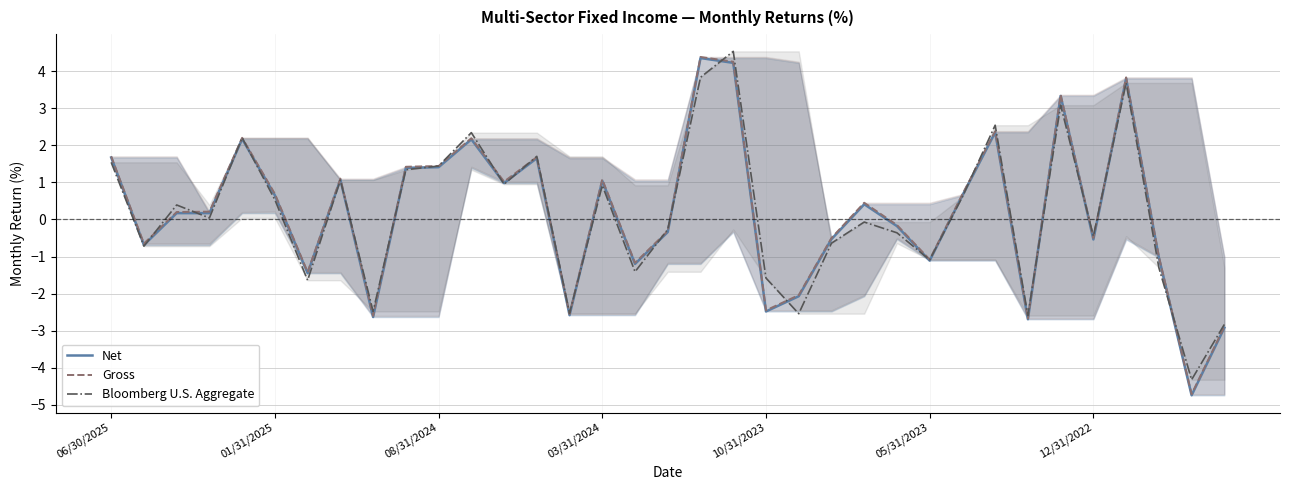

Reading right to left, what are all the values shown in this chart?

Net: -2.9	-4.7	-1.0	3.8	-0.5	3.3	-2.7	2.4	0.7	-1.1	-0.2	0.4	-0.5	-2.1	-2.5	4.2	4.3	-0.3	-1.2	1.0	-2.6	1.6	1.0	2.2	1.4	1.4	-2.6	1.1	-1.4	0.7	2.2	0.2	0.2	-0.7	1.7
Gross: -2.9	-4.7	-1.0	3.8	-0.5	3.4	-2.7	2.4	0.7	-1.1	-0.1	0.5	-0.5	-2.0	-2.5	4.2	4.4	-0.3	-1.2	1.1	-2.5	1.7	1.0	2.2	1.4	1.4	-2.6	1.1	-1.4	0.7	2.2	0.2	0.2	-0.7	1.7
Bloomberg U.S. Aggregate: -2.8	-4.3	-1.3	3.7	-0.5	3.1	-2.6	2.5	0.6	-1.1	-0.4	-0.1	-0.6	-2.5	-1.6	4.5	3.8	-0.3	-1.4	0.9	-2.5	1.7	0.9	2.3	1.4	1.3	-2.5	1.1	-1.6	0.5	2.2	0.0	0.4	-0.7	1.5